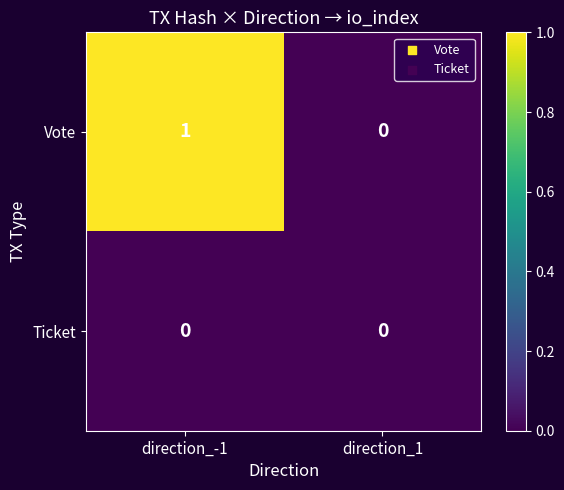

Reading left to right, list all the values displayed in this chart.

Vote: 1	0
Ticket: 0	0